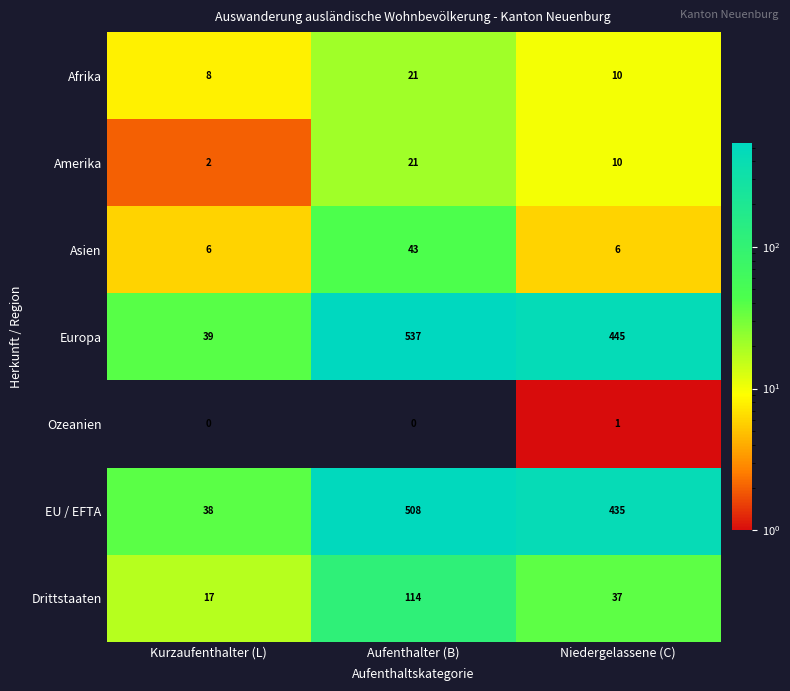

Where does the Afrika series first go above 10?

Aufenthalter (B)